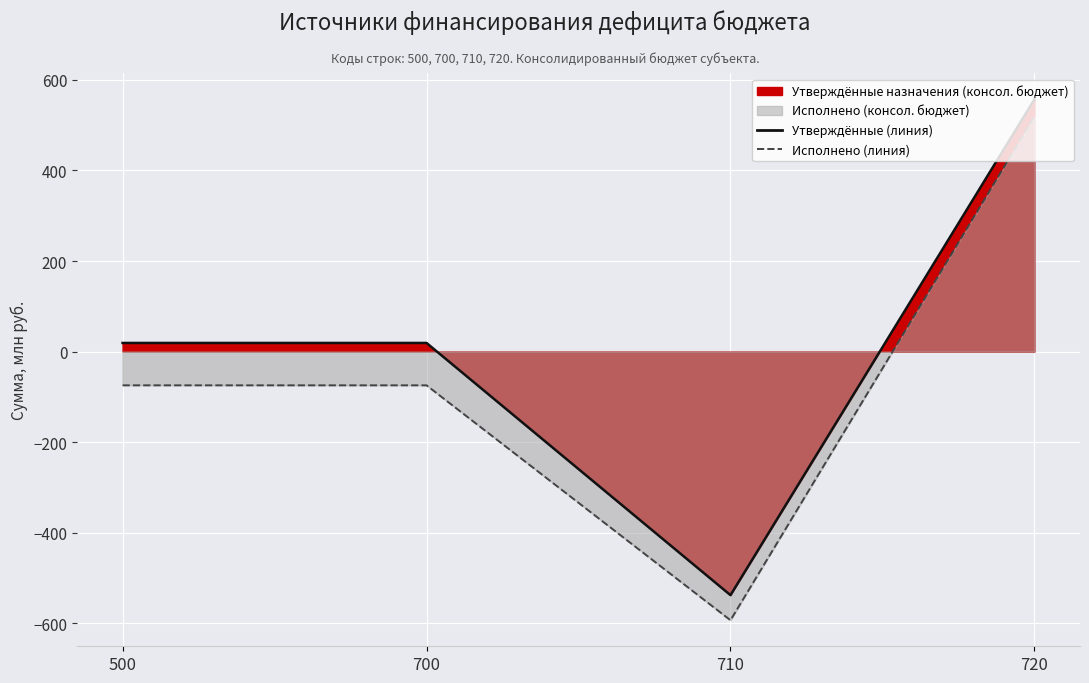

What is the value of the Утверждённые (линия) point at the 4th from the left?

556.9